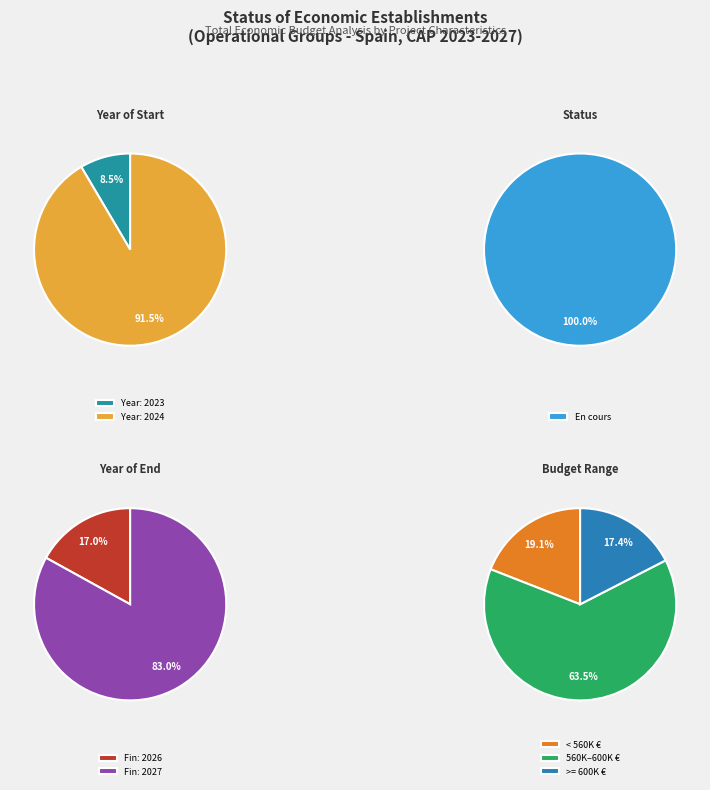

The 2024 slice represents 16% of the pie. True or false?

False